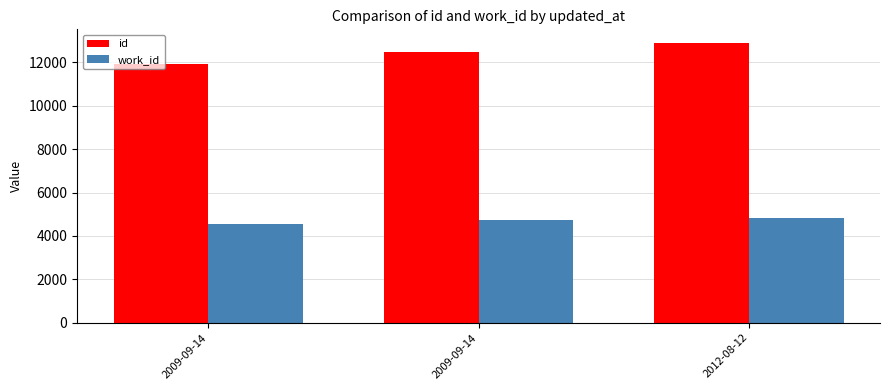

What are all the series names shown in the legend?

id, work_id